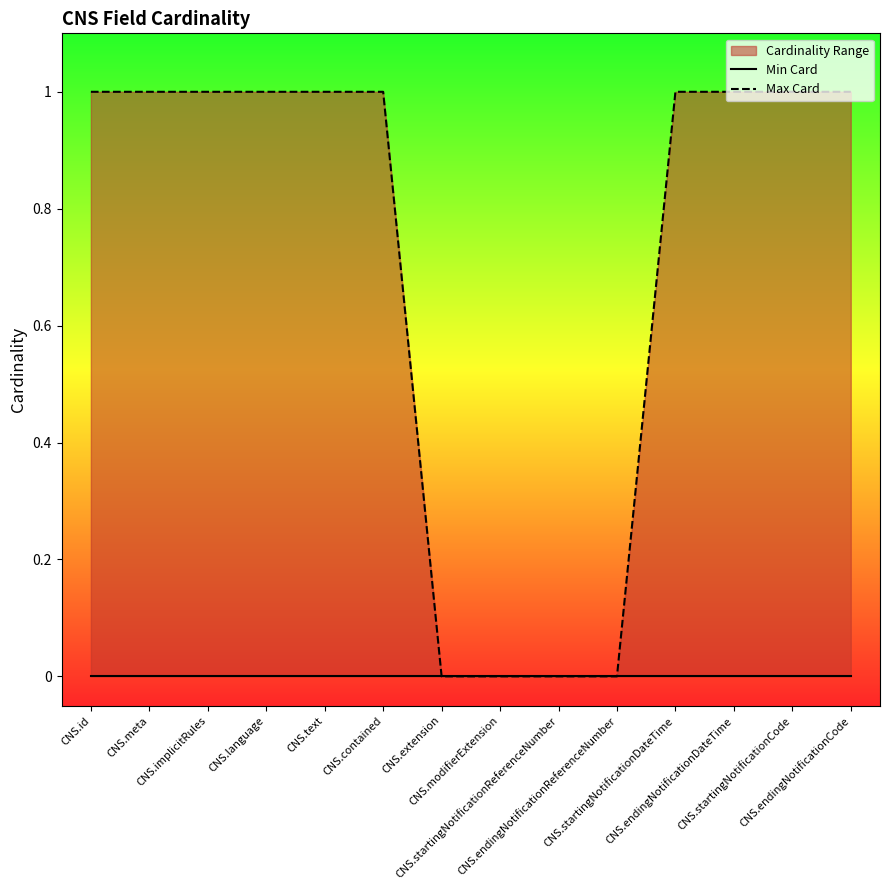

How many lines are shown in the chart?

2